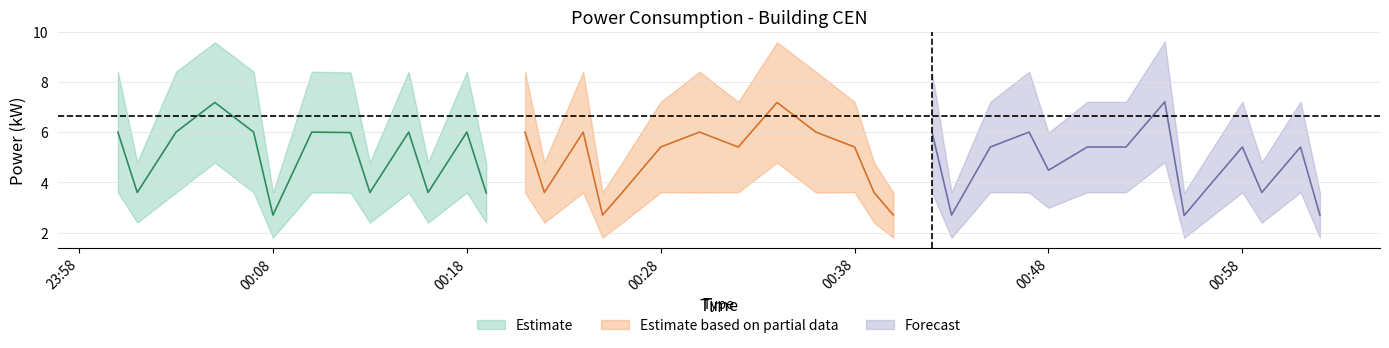

What is the value of the power_upper point at the 1st from the left?

8.4